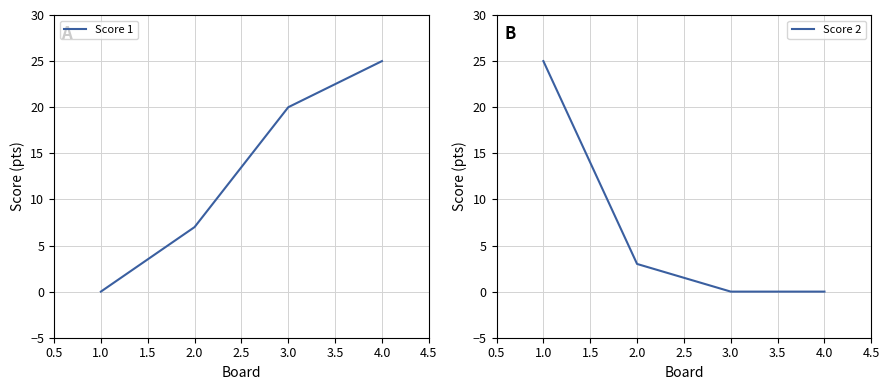

How many lines are shown in the chart?

2